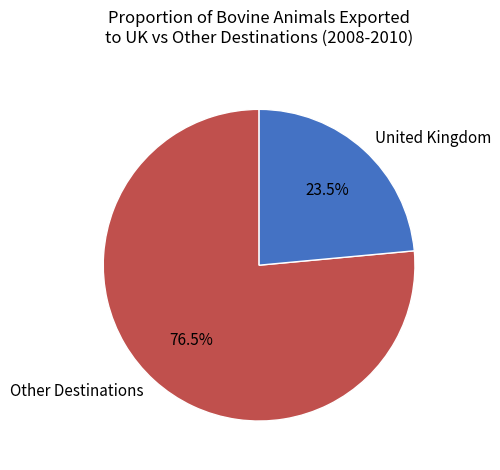

To the nearest percent, what is the average slice percentage?

50%